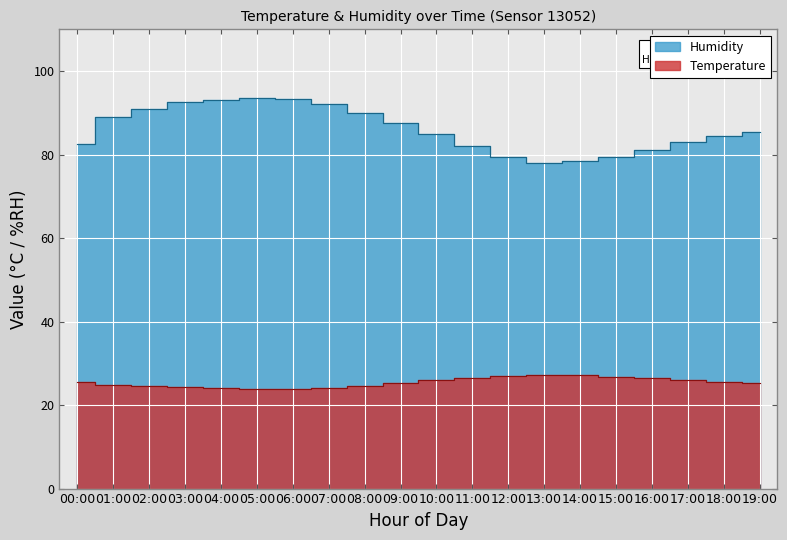

List the labels in order of Temperature value, smallest first.

06:00, 05:00, 07:00, 04:00, 03:00, 08:00, 02:00, 01:00, 09:00, 19:00, 18:00, 00:00, 10:00, 17:00, 16:00, 11:00, 15:00, 12:00, 14:00, 13:00